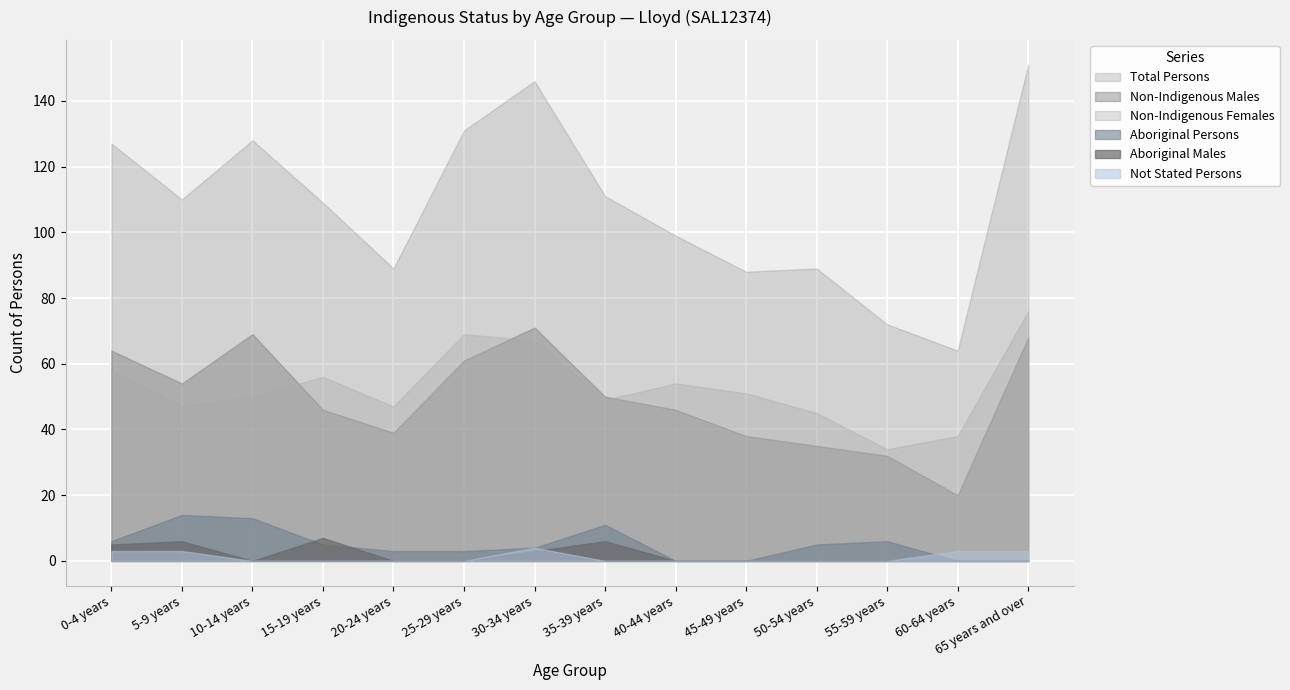

What position from the left is 55-59 years?

12